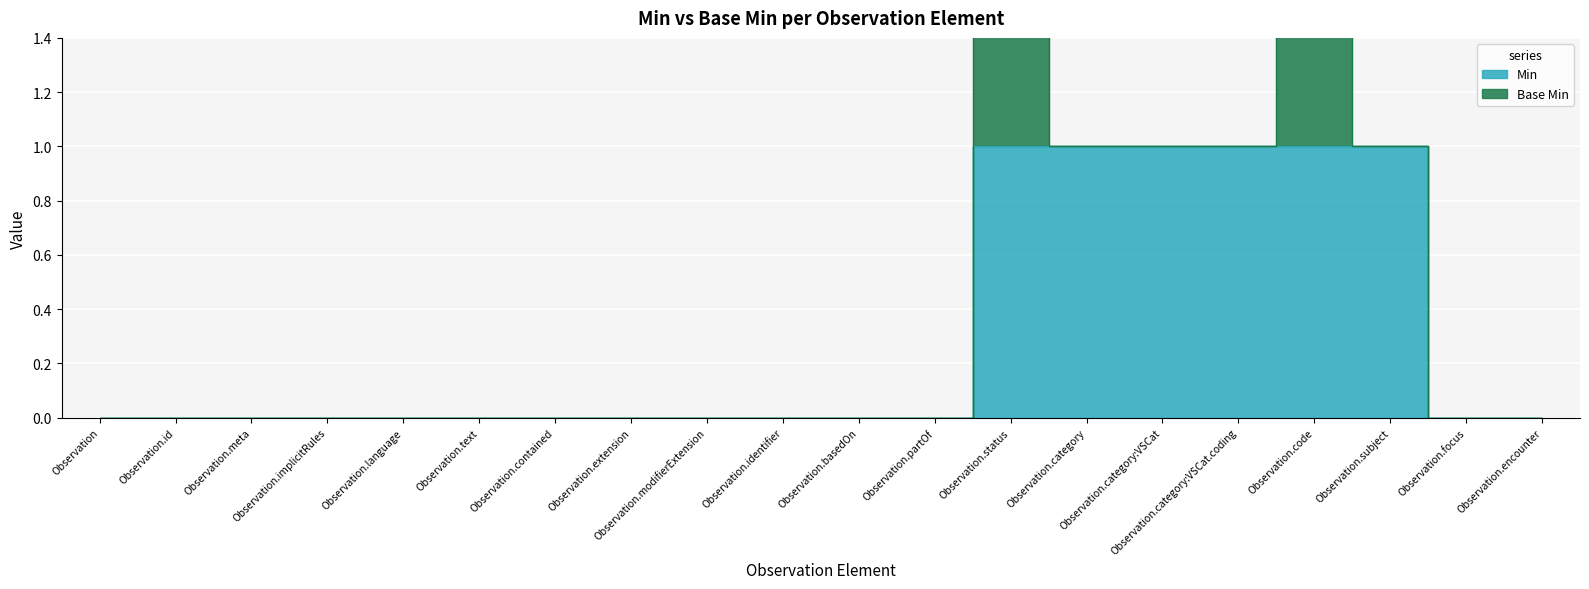

At which category does the chart reach its minimum across all series?

Observation